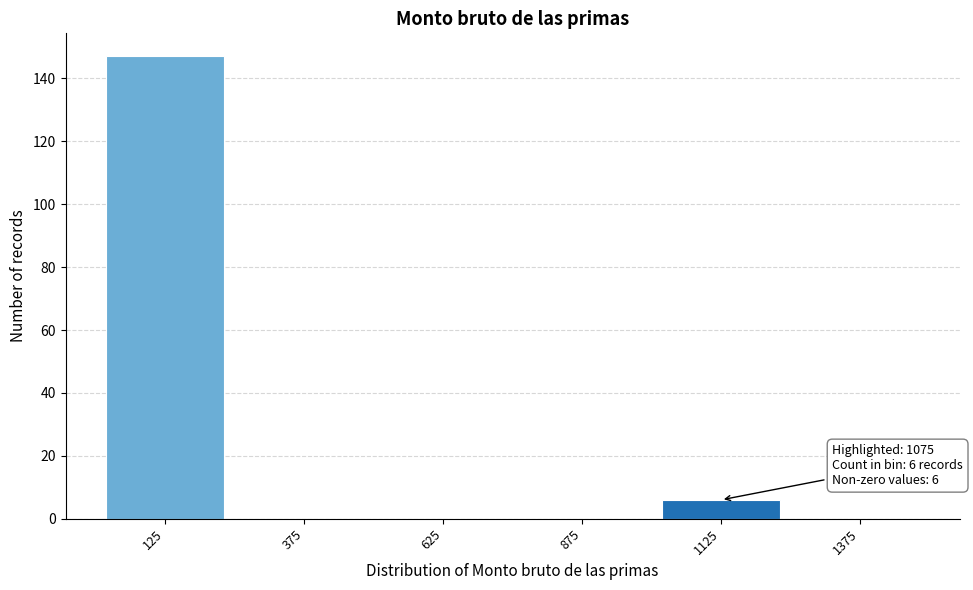

Over which range of the x-axis is the bar tallest?

0 to 250